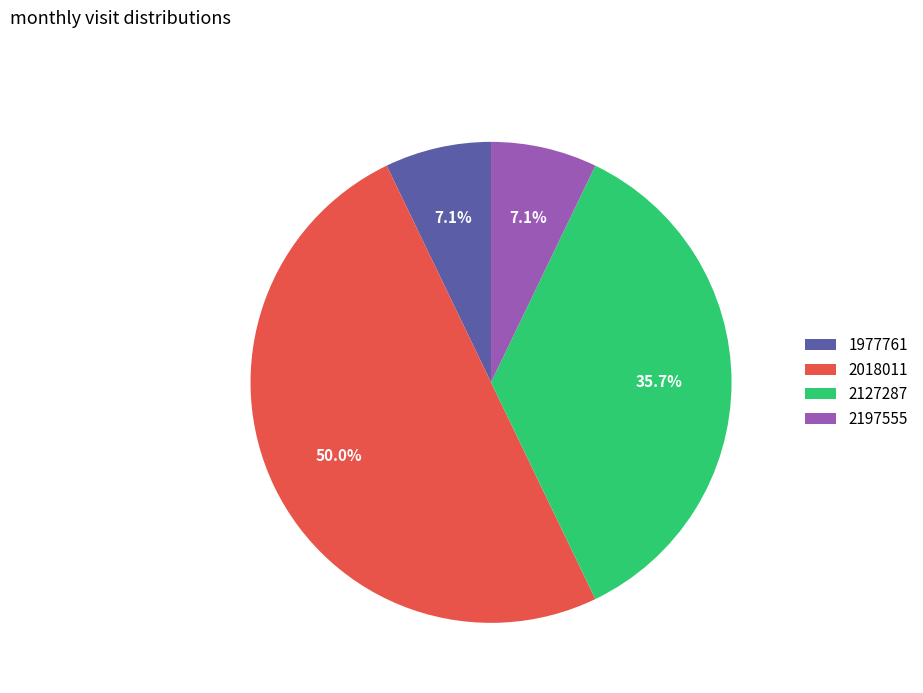

To the nearest percent, what portion does 2127287 represent?

36%